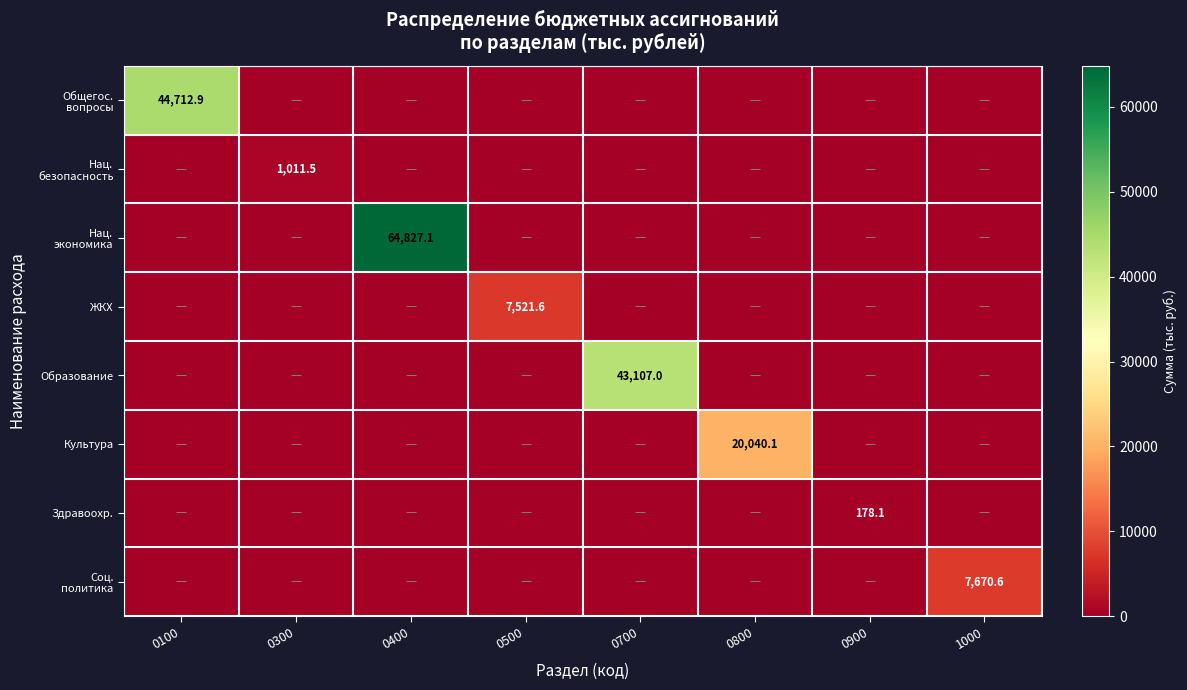

Which category has the lowest value in the Соц. политика series?

0100